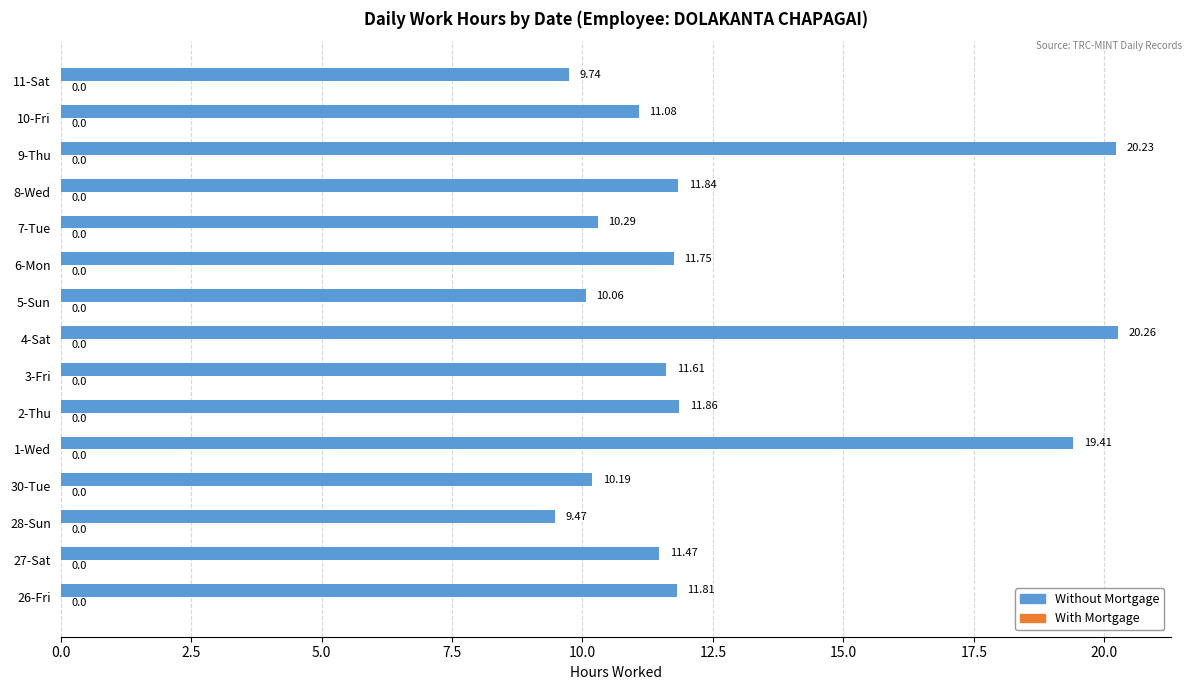

Which has a higher value, 28-Sun or 30-Tue?

30-Tue